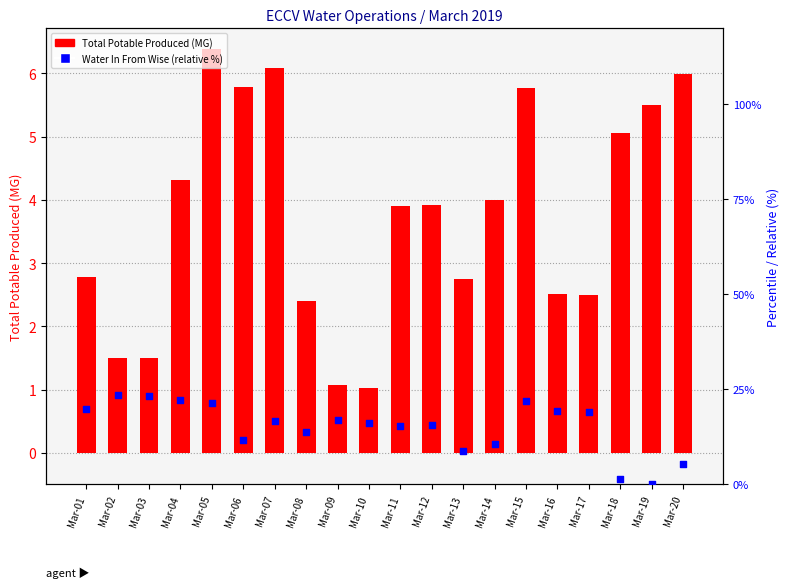

Which series contains the highest Y value?

percentile rank within the sample